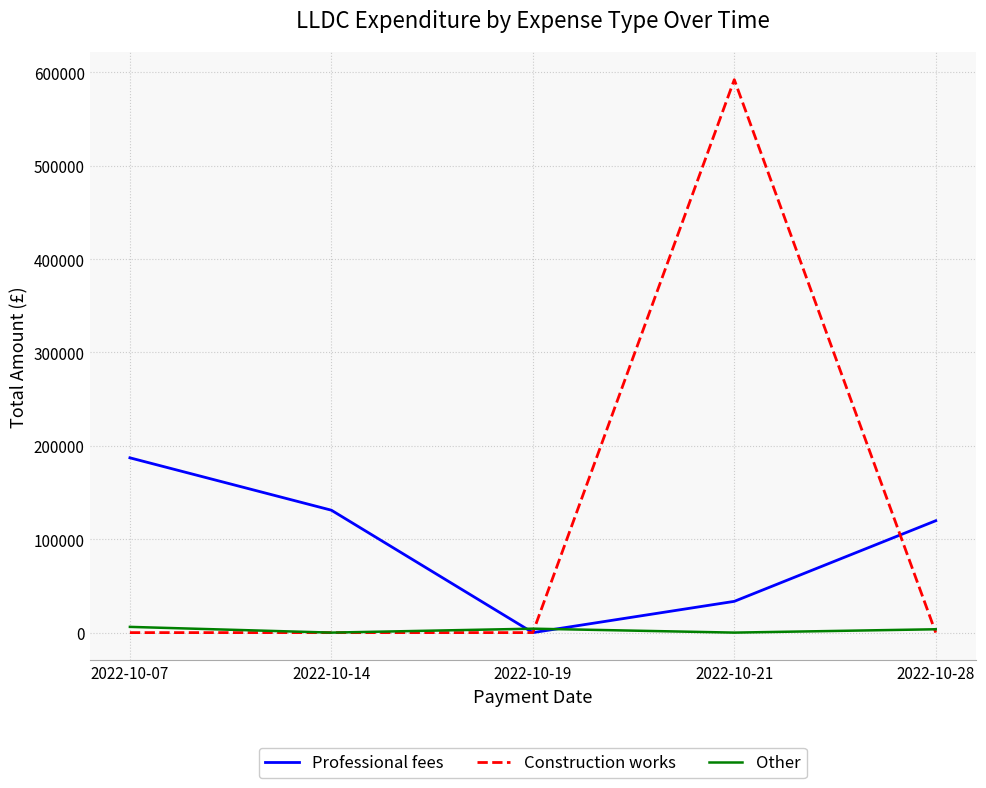

What is the greatest value displayed?

592134.1